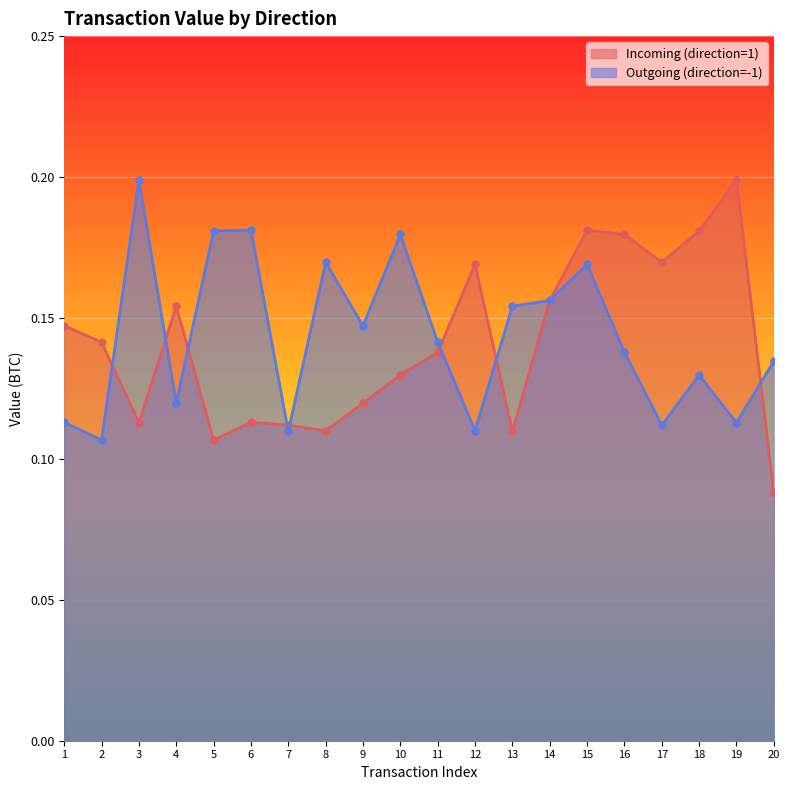

What is the approximate value of Incoming (direction=1) at 15?

0.2